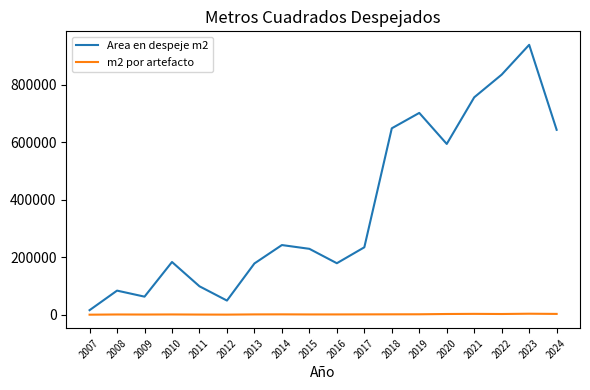

In Area en despeje m2, how many points are higher than both neighbors (excluding endpoints)?

5